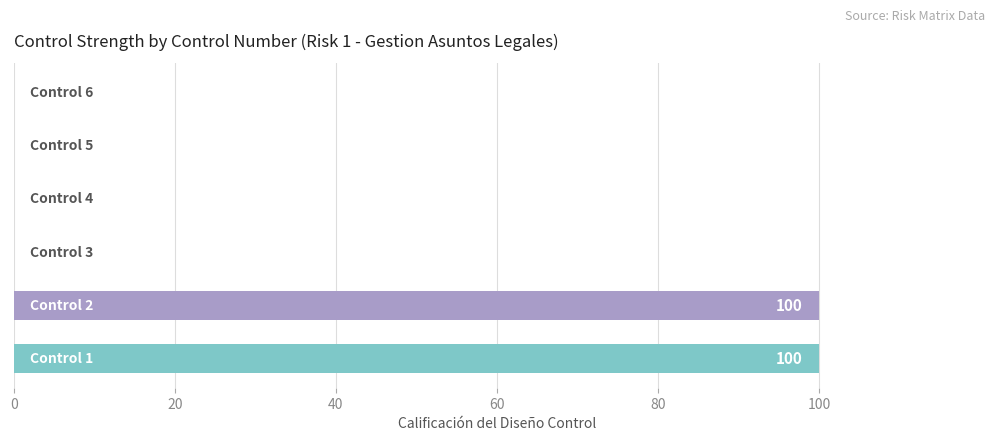

What is the greatest value displayed?

100